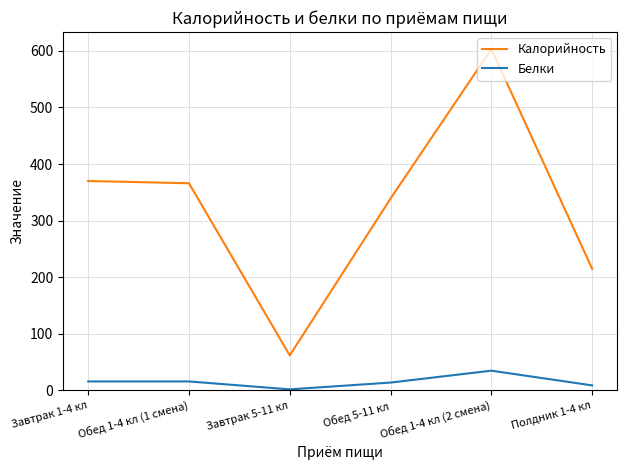

Rank the series at Завтрак 5-11 кл from lowest to highest value.

Белки, Калорийность